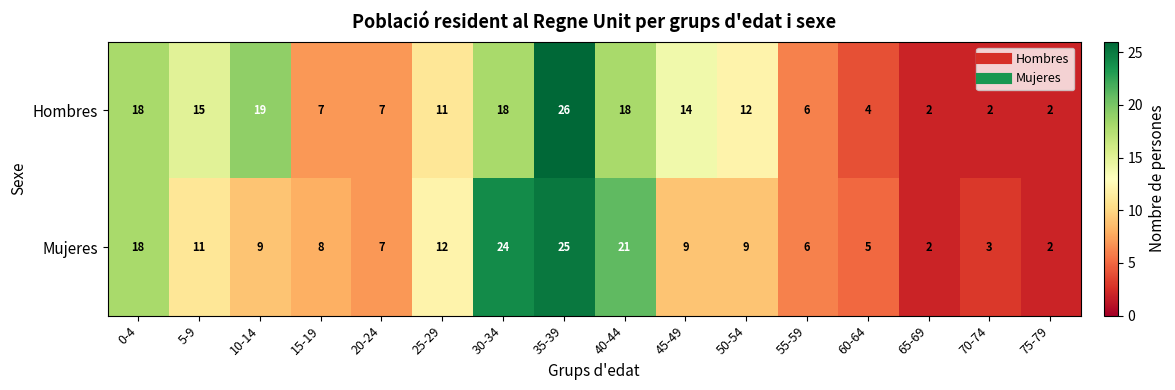

What is the difference between the maximum and minimum values in the Mujeres series?

23